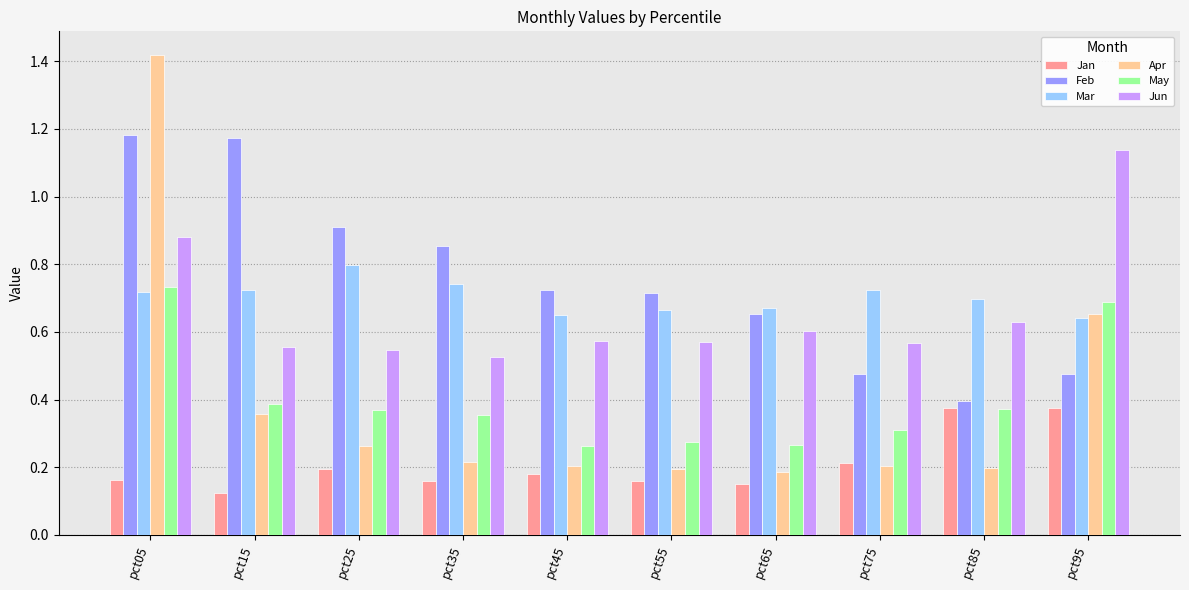

What is the sum of all Feb values?

7.6